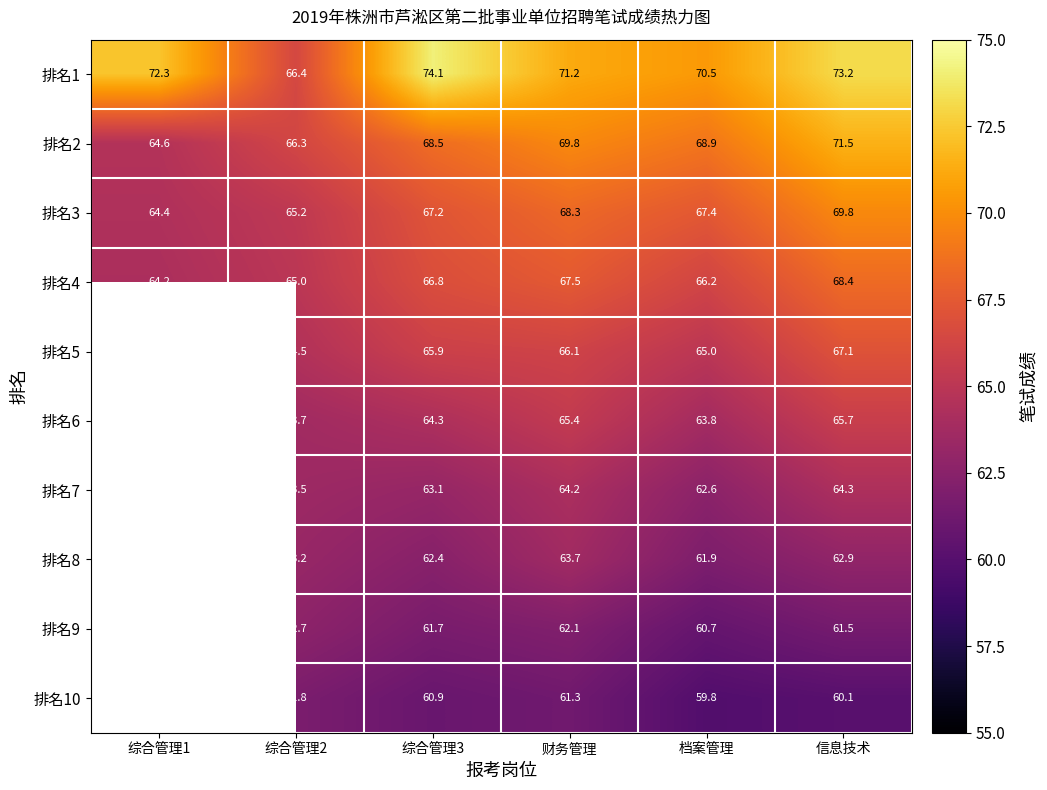

At 财务管理, list the series in order from largest to smallest.

排名1, 排名2, 排名3, 排名4, 排名5, 排名6, 排名7, 排名8, 排名9, 排名10